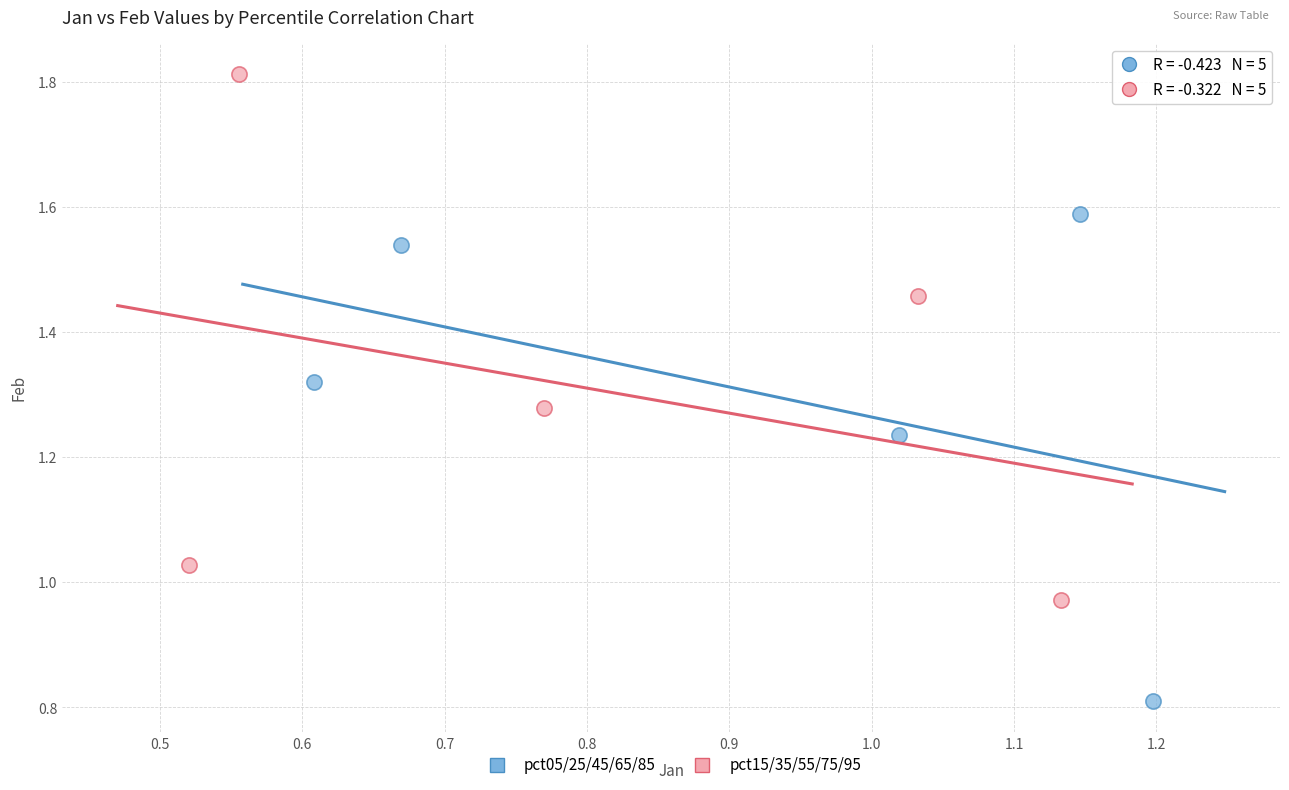

Which series reaches the maximum Y coordinate?

pct15/35/55/75/95